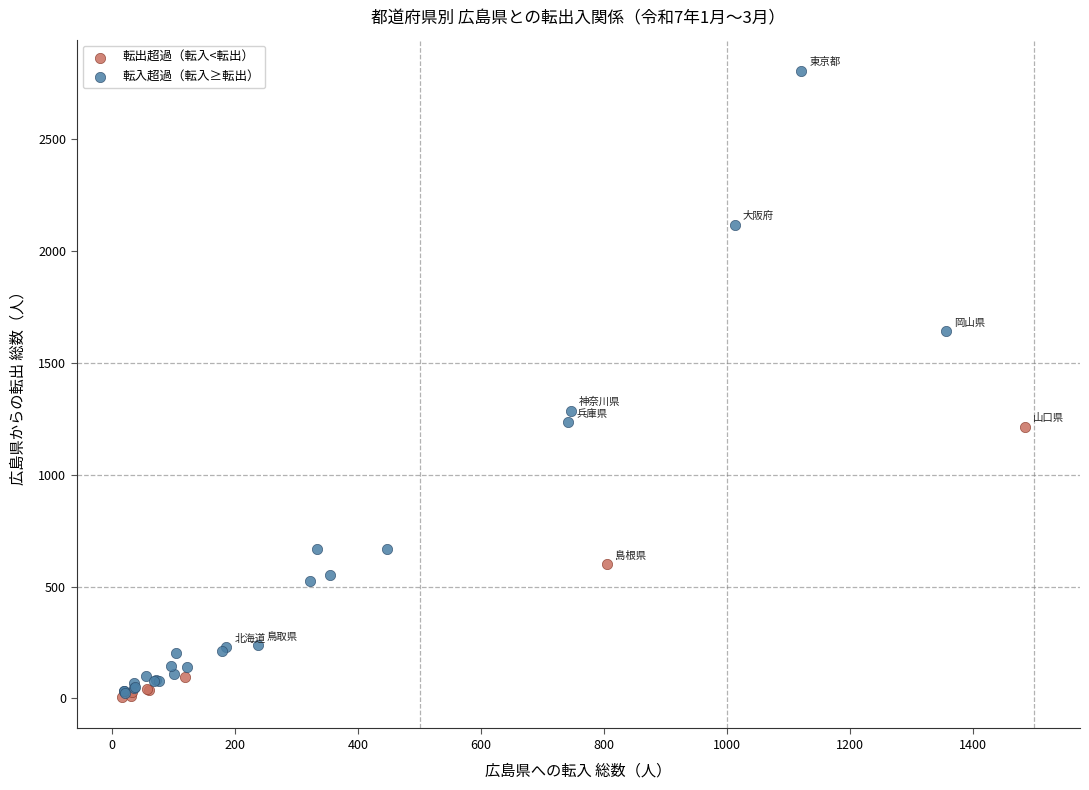

Which series reaches the maximum Y coordinate?

転入超過（転入≥転出）